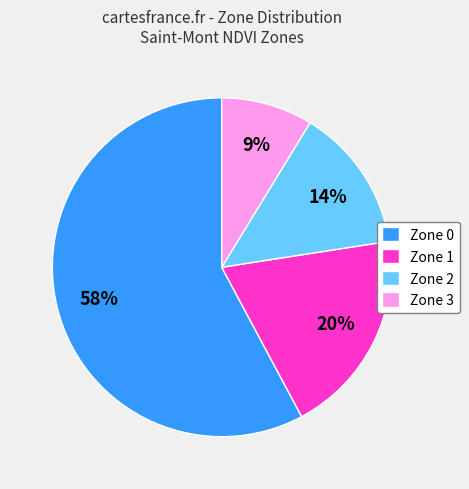

Does any single category account for the majority?

Yes